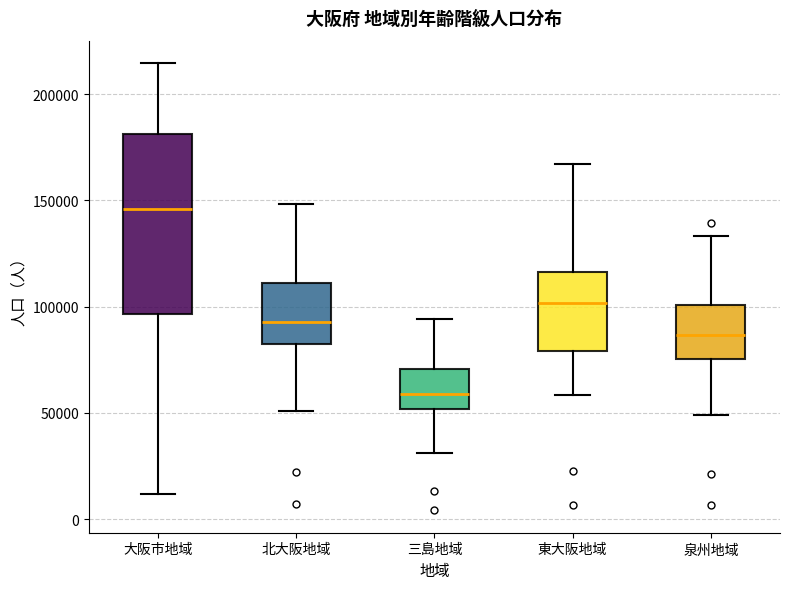

Comparing the boxes themselves (not the whiskers), which one is the tallest?

大阪市地域